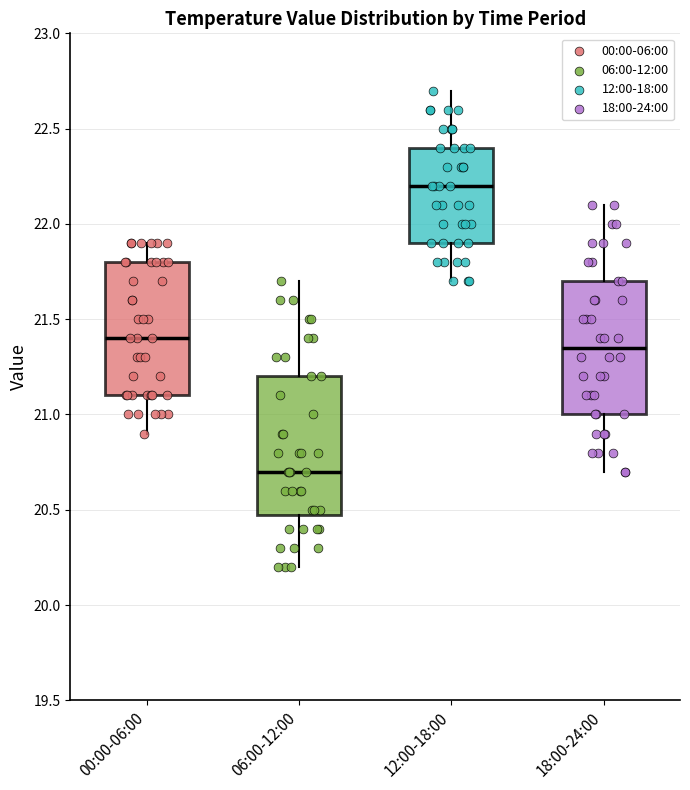

Where does the lower whisker of the box for 12:00-18:00 end on the y-axis? The values are not printed on the chart, so give them approximately, as read against the axis.

21.70